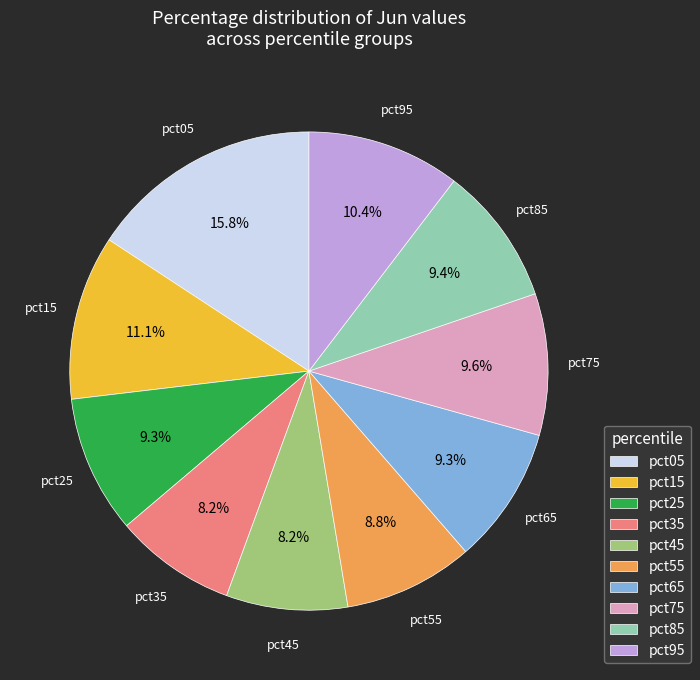

What percentage is the pct65 slice, to the nearest percent?

9%